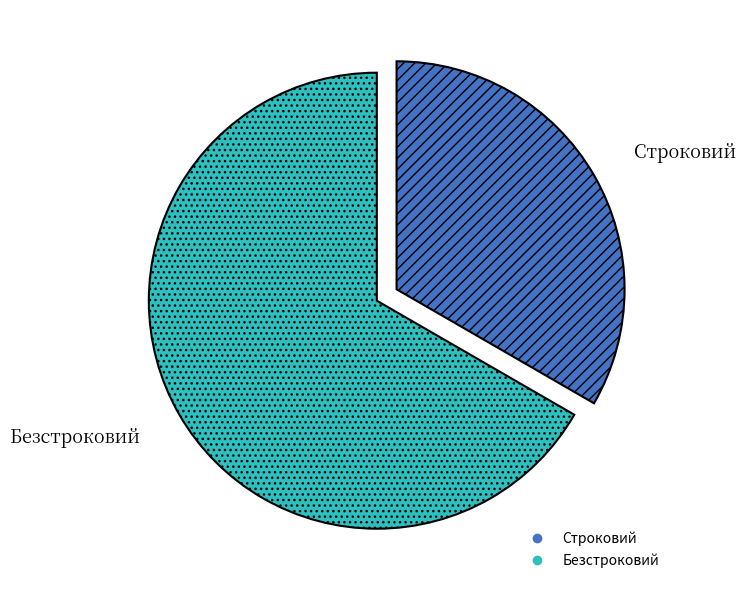

Combined, do Строковий and Безстроковий account for over 50%?

Yes